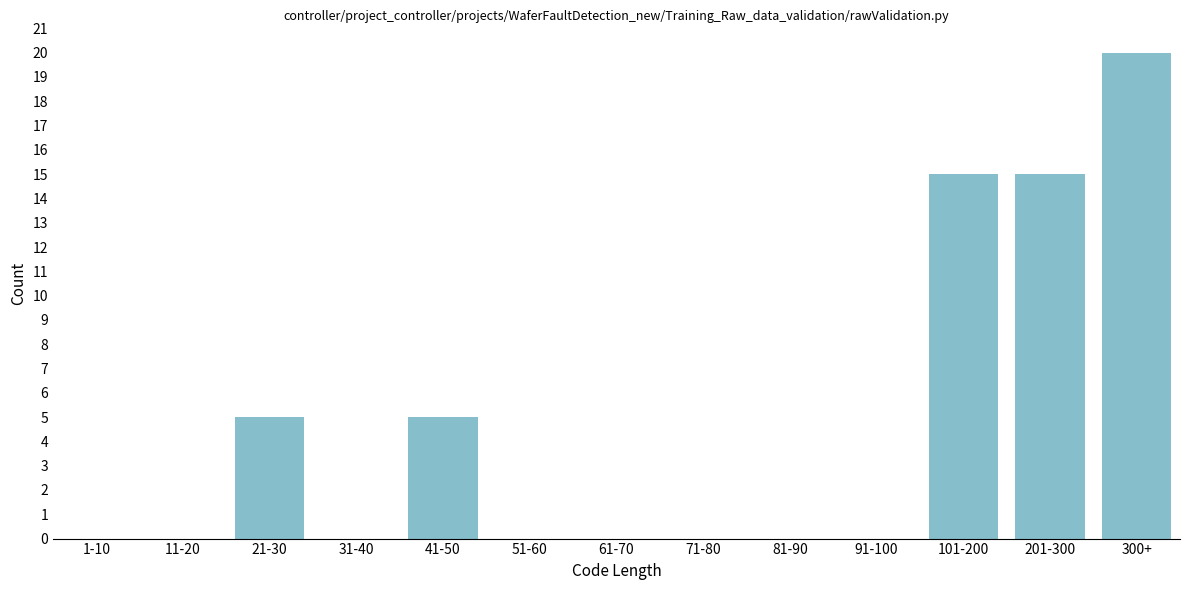

What is the sum of the values at 1-10 and 201-300?

15